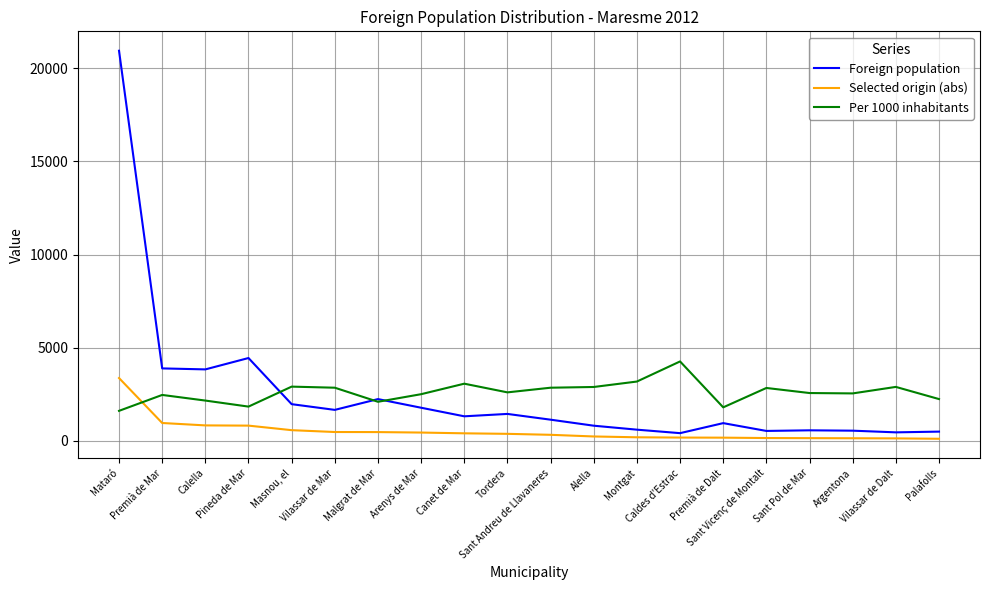

Which series ends up on top after the final intersection of Per 1000 inhabitants and Selected origin (abs)?

Per 1000 inhabitants